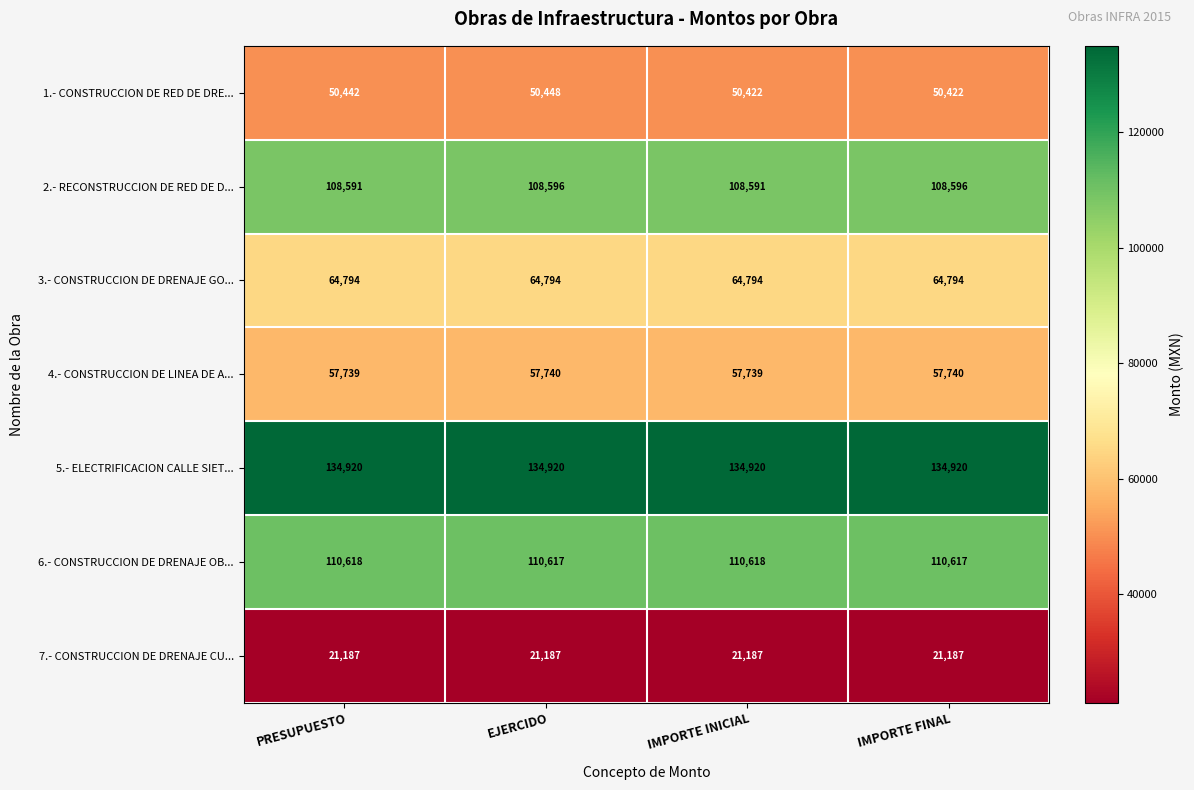

Which series changed the most between EJERCIDO and IMPORTE FINAL?

1.- CONSTRUCCION DE RED DE DRE...